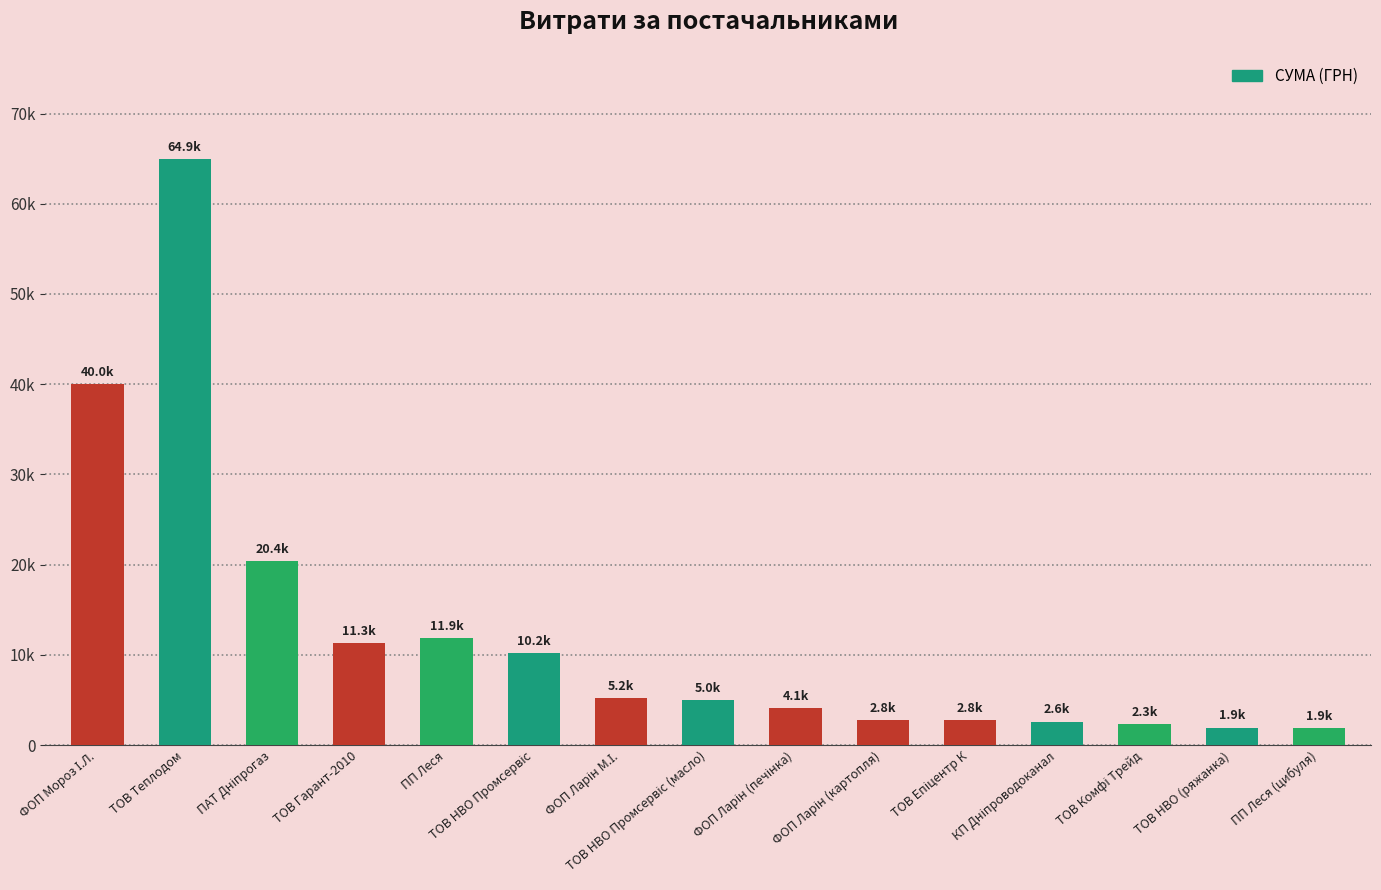

List the labels in order of value, largest first.

ТОВ Теплодом, ФОП Мороз І.Л., ПАТ Дніпрогаз, ПП Леся, ТОВ Гарант-2010, ТОВ НВО Промсервіс, ФОП Ларін М.І., ТОВ НВО Промсервіс (масло), ФОП Ларін (печінка), ТОВ Епіцентр К, ФОП Ларін (картопля), КП Дніпроводоканал, ТОВ Комфі Трейд, ТОВ НВО (ряжанка), ПП Леся (цибуля)